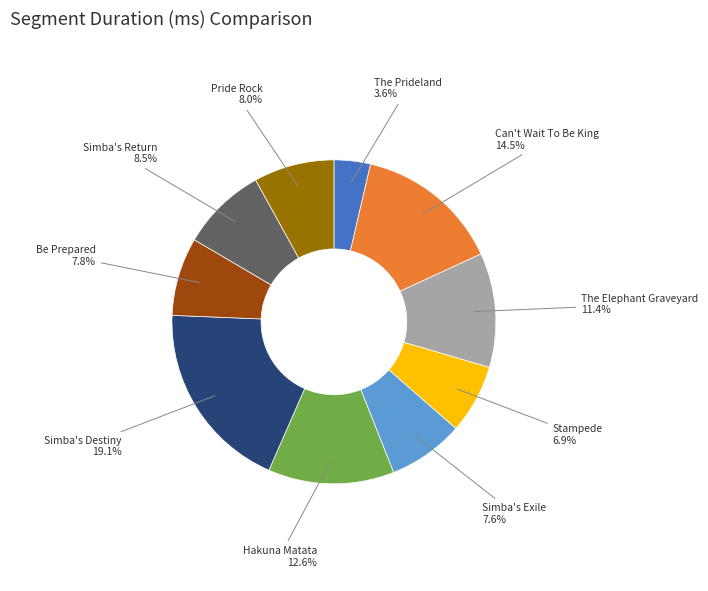

What percentage is the Simba's Exile slice, to the nearest percent?

8%